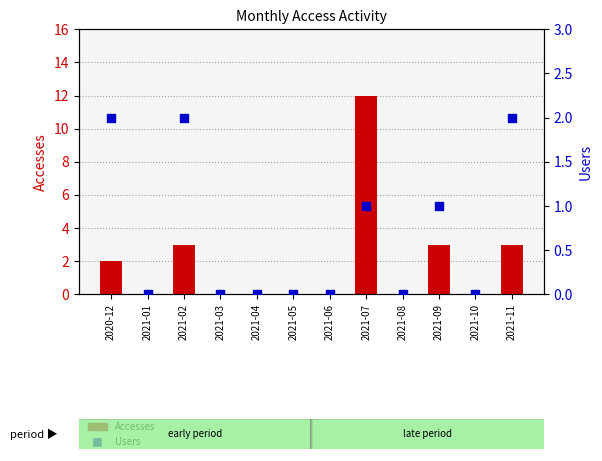

Is the value of Users at 2021-11 greater than the value of Accesses at 2021-10?

Yes